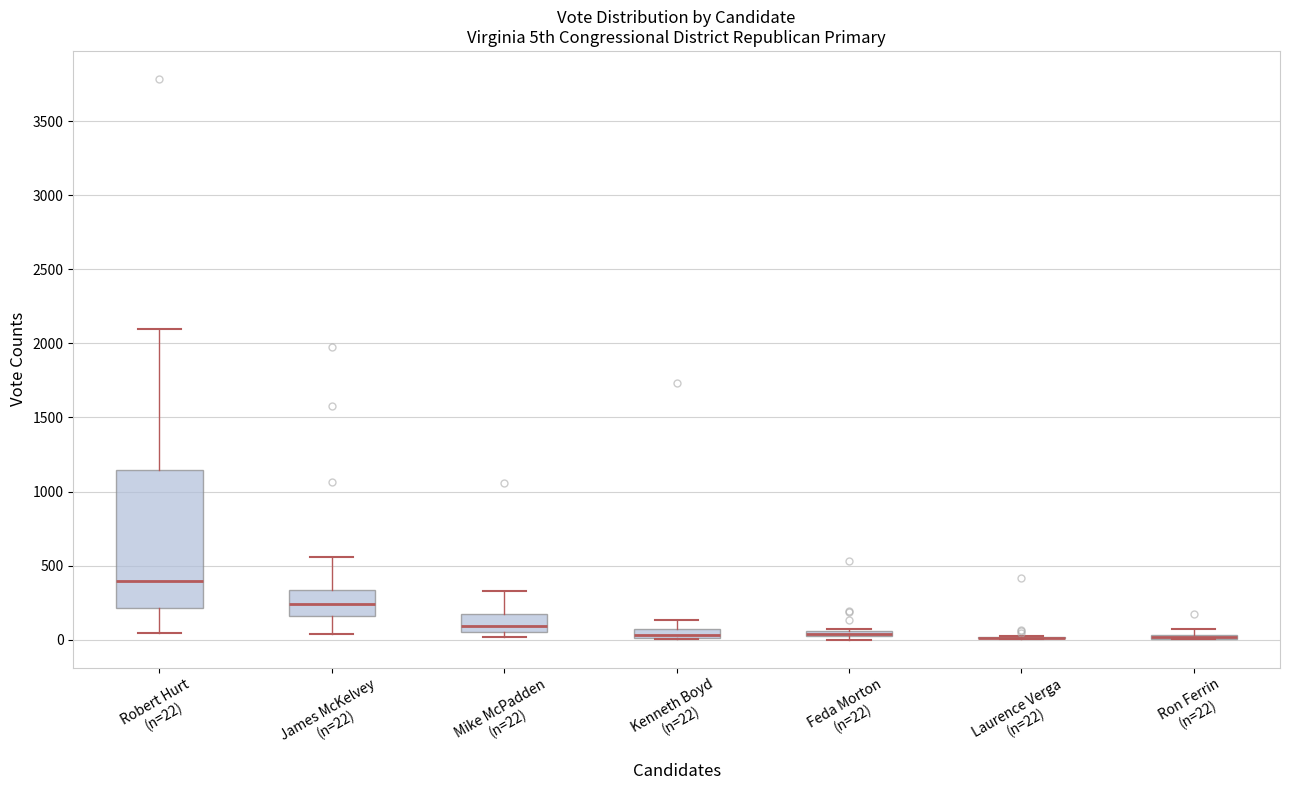

Where does the upper whisker of the box for Kenneth Boyd (n=22) end on the y-axis? The values are not printed on the chart, so give them approximately, as read against the axis.

150